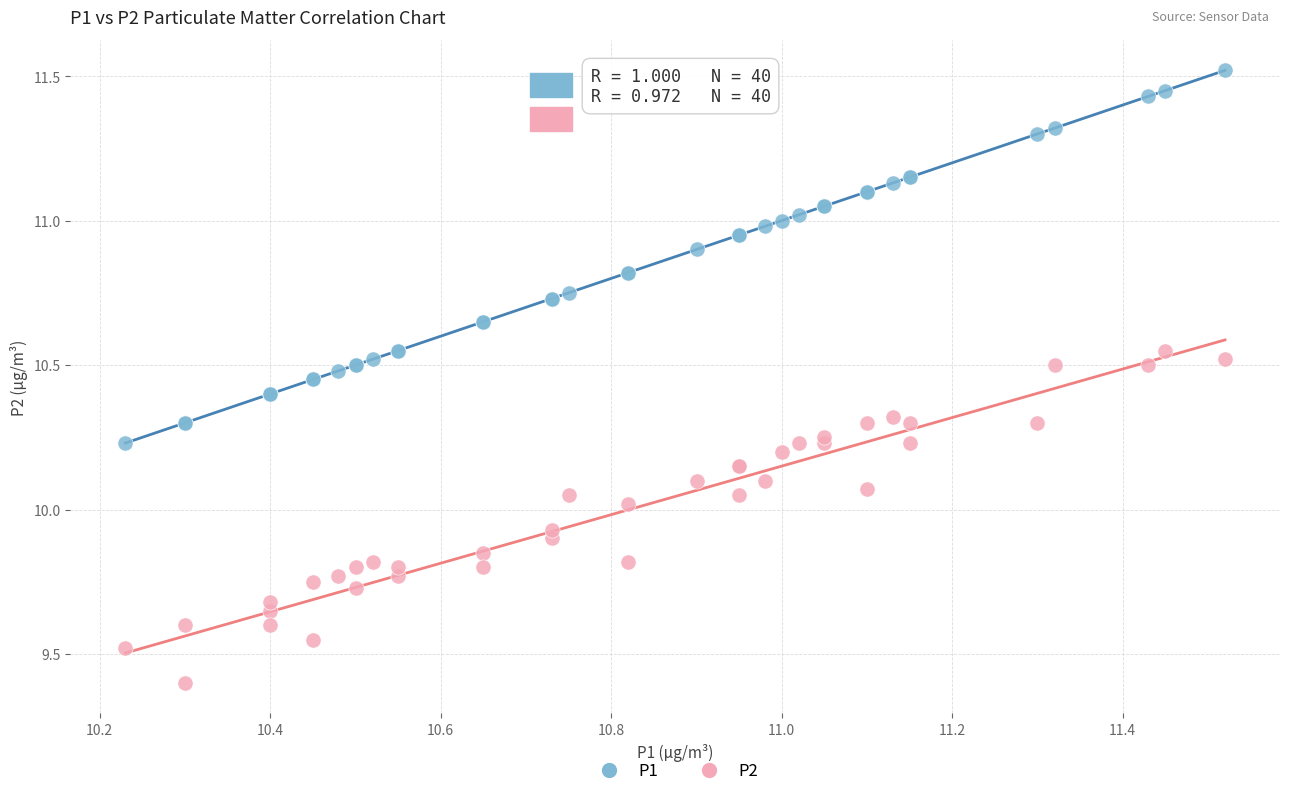

Which series contains the highest Y value?

P1